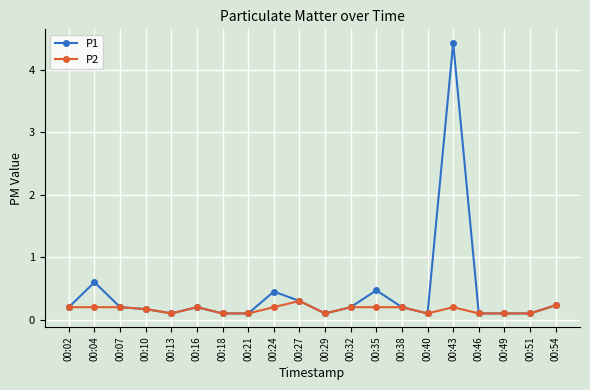

What is the total value across all series at 00:49?

0.2